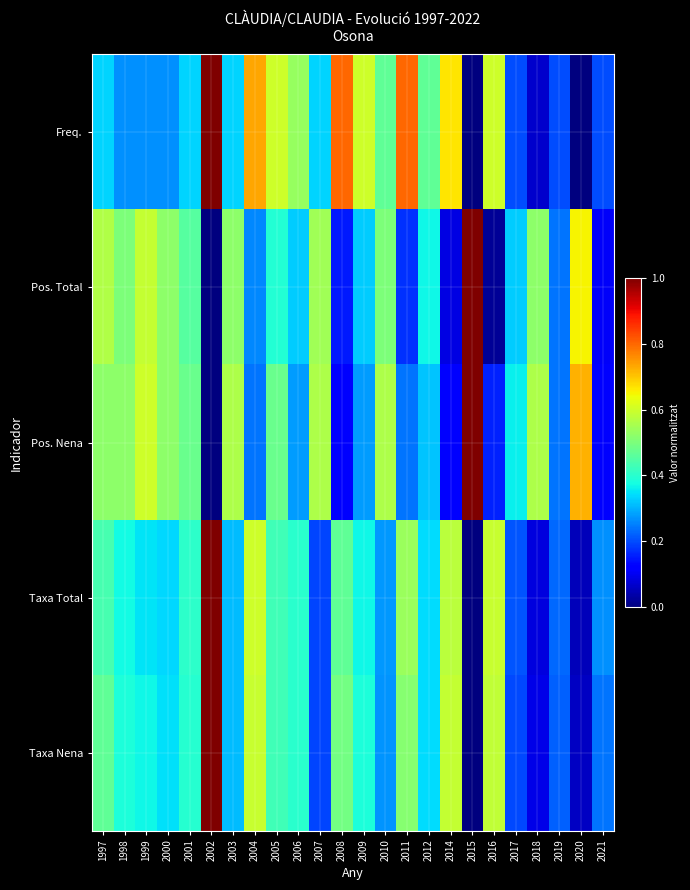

Rank the series at 2010 from lowest to highest value.

Taxa Nena, Taxa Total, Freq., Pos. Total, Pos. Nena